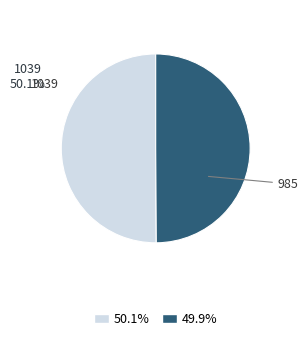

What is the smallest slice in the pie chart?

985